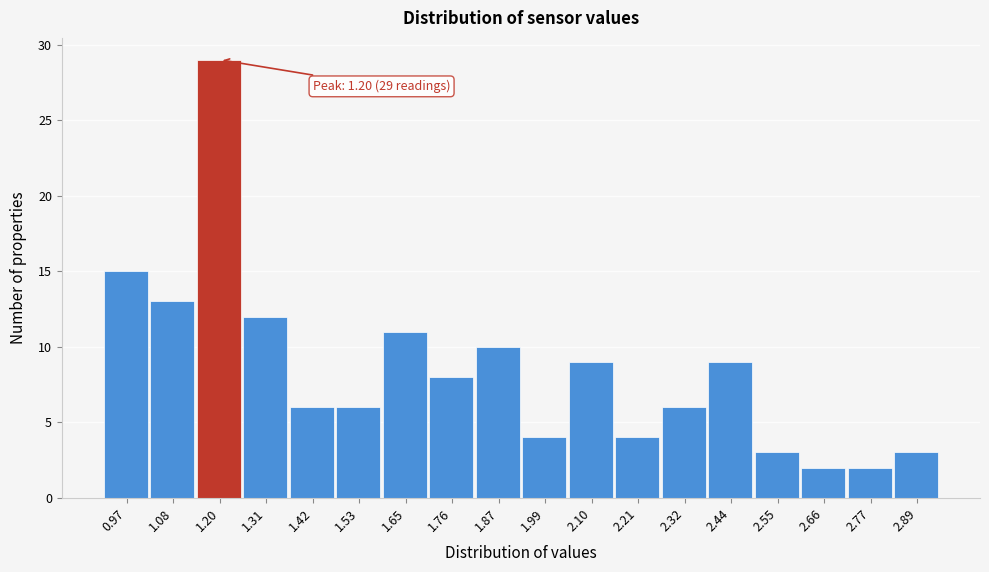

Reading left to right, transcribe all the data shown in this chart.

0.97=15	1.08=13	1.20=29	1.31=12	1.42=6	1.53=6	1.65=11	1.76=8	1.87=10	1.99=4	2.10=9	2.21=4	2.32=6	2.44=9	2.55=3	2.66=2	2.77=2	2.89=3